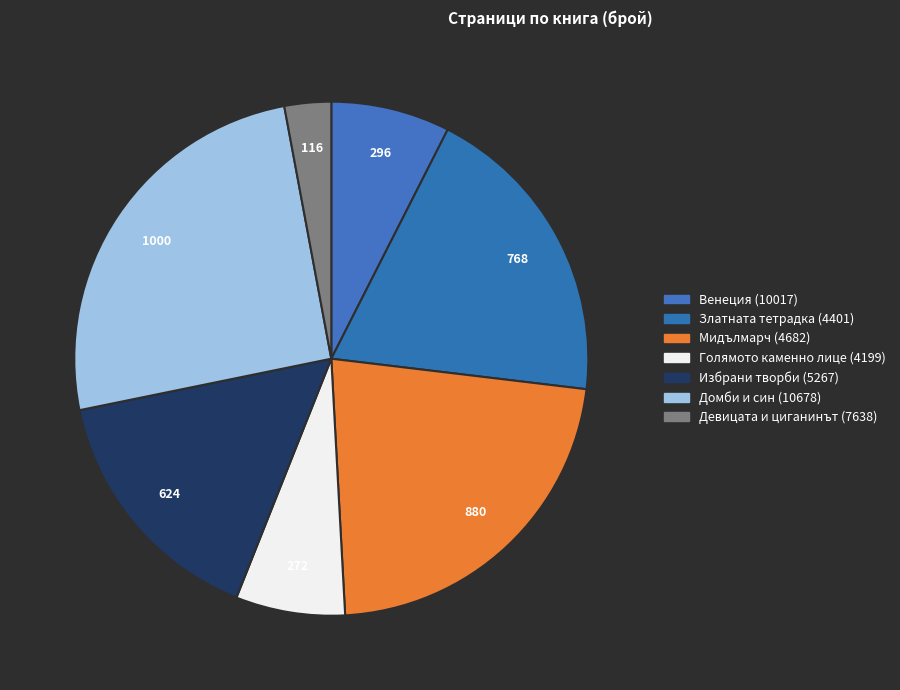

Count the number of slices in the pie.

7